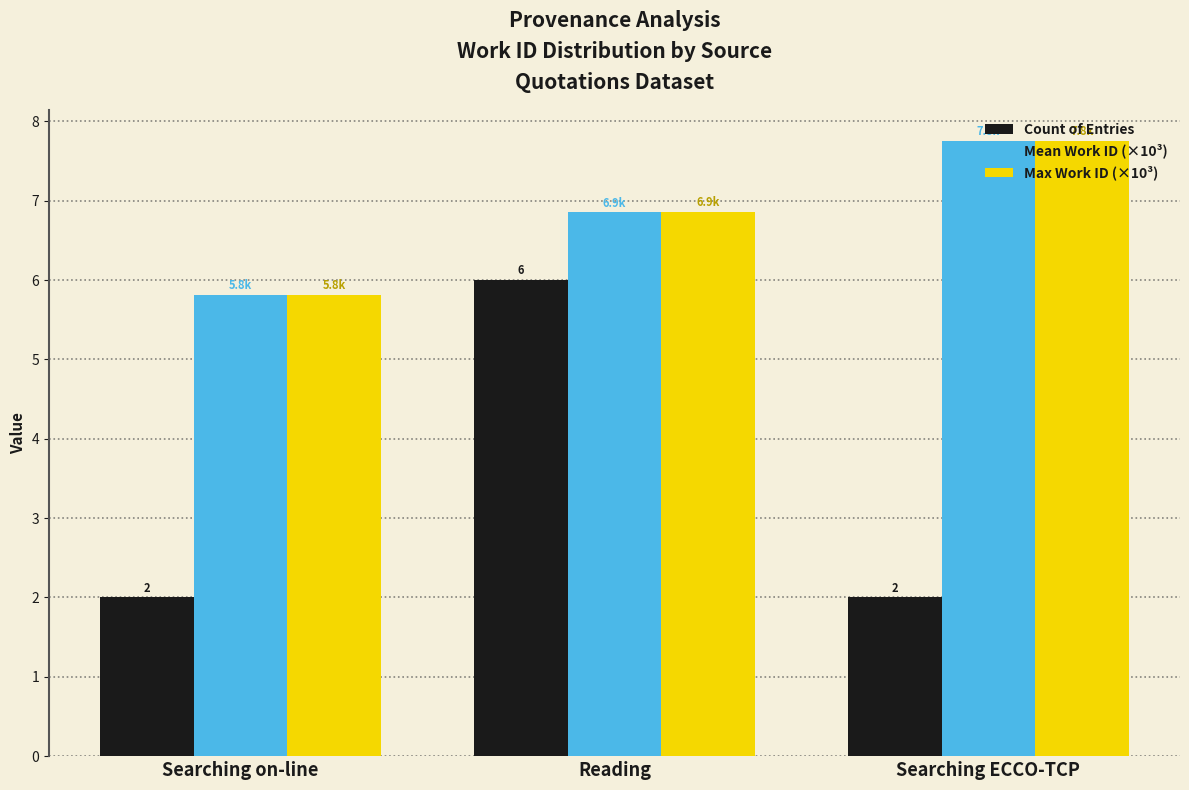

What is the difference between the highest and lowest values at Searching on-line?

3.8